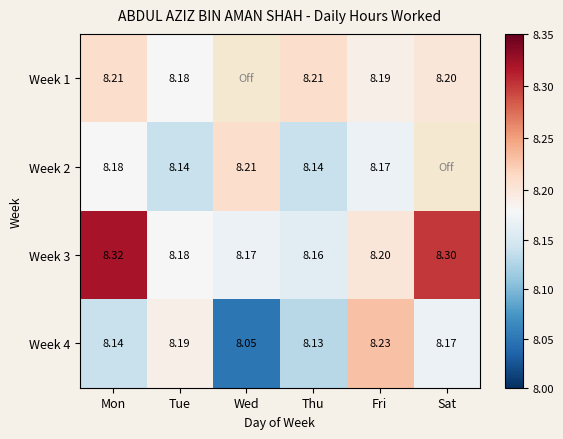

Is the value of Week 2 at Tue greater than the value of Week 4 at Fri?

No